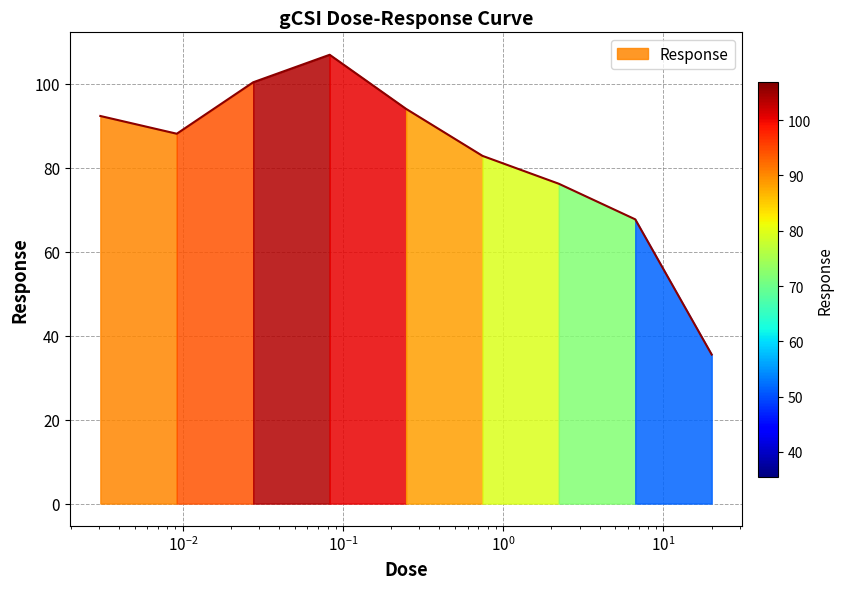

Reading right to left, transcribe all the data shown in this chart.

35.5	67.7	76.2	82.9	94.1	107.0	100.4	88.1	92.4